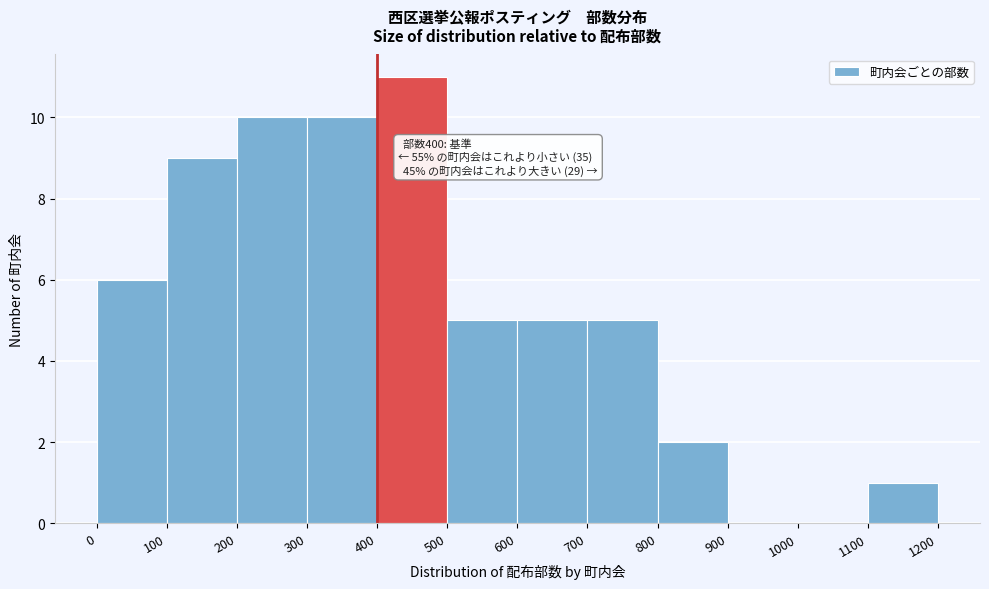

Over which range of the x-axis is the bar tallest?

400 to 500